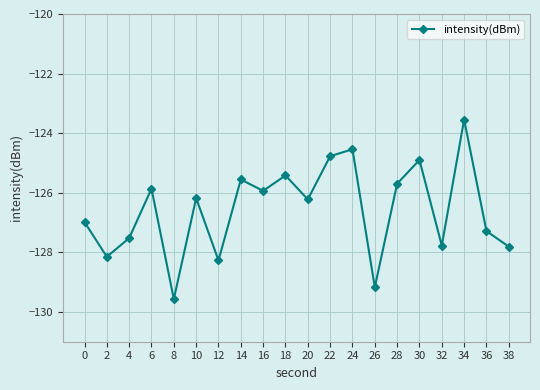

Reading left to right, what are all the values shown in this chart?

-127.0	-128.1	-127.5	-125.9	-129.6	-126.2	-128.3	-125.6	-125.9	-125.4	-126.2	-124.8	-124.5	-129.2	-125.7	-124.9	-127.8	-123.5	-127.3	-127.8